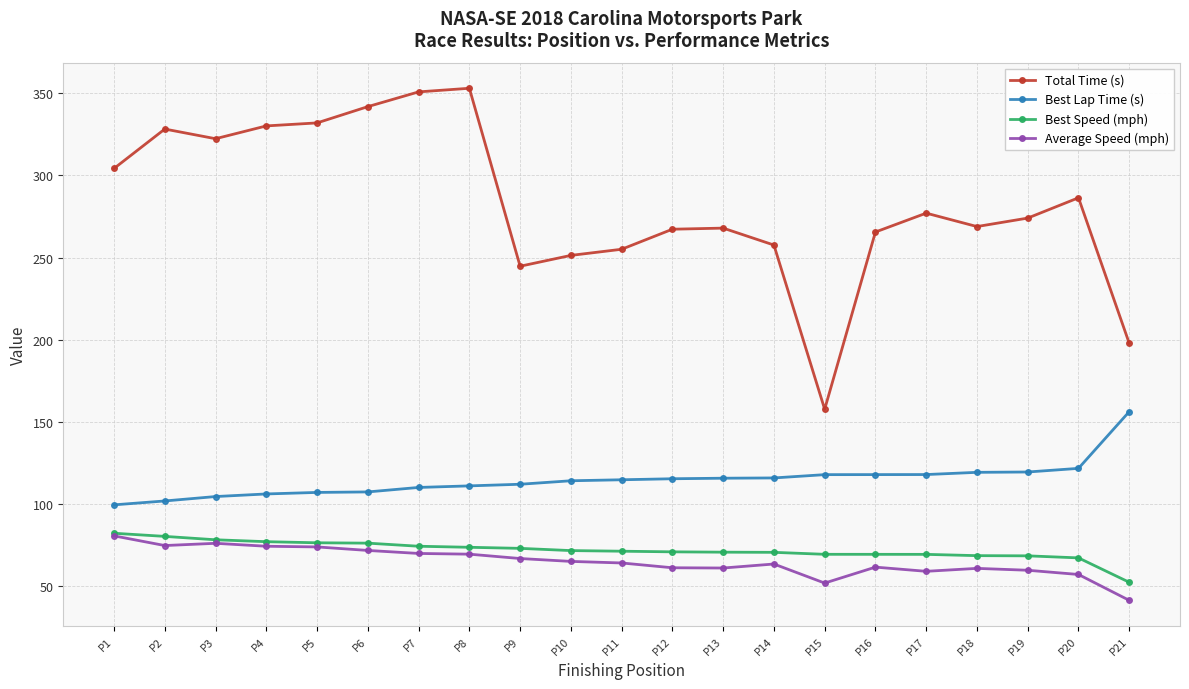

What is the total value across all series at P12?

514.6